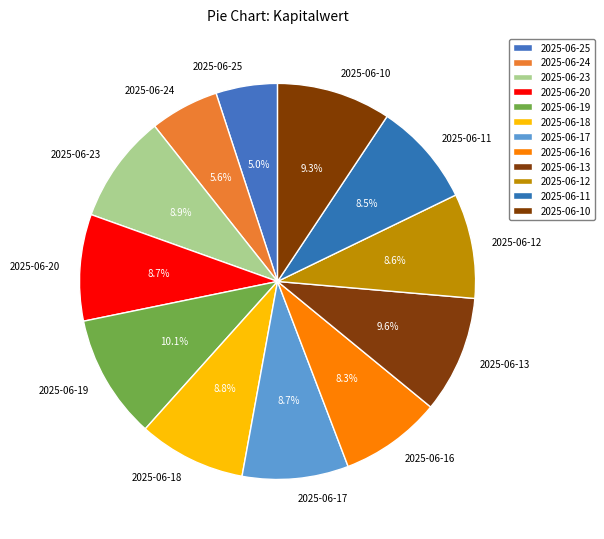

What percentage is NOT represented by 2025-06-23?

91.1%